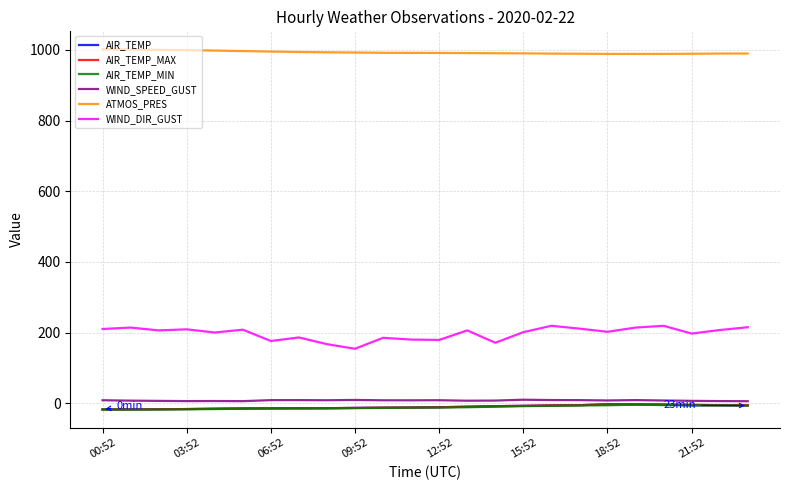

True or false: WIND_SPEED_GUST and ATMOS_PRES cross at least once.

False